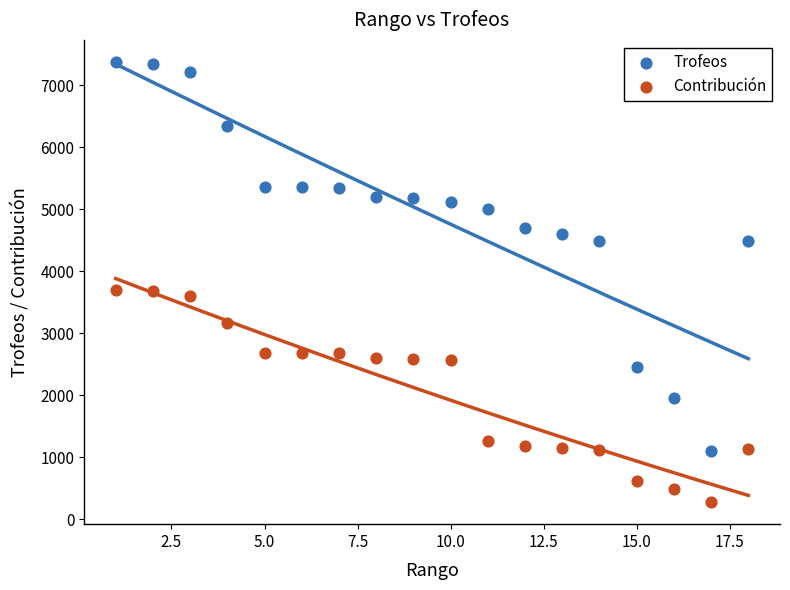

What are all the series names shown in the legend?

Trofeos, Contribución